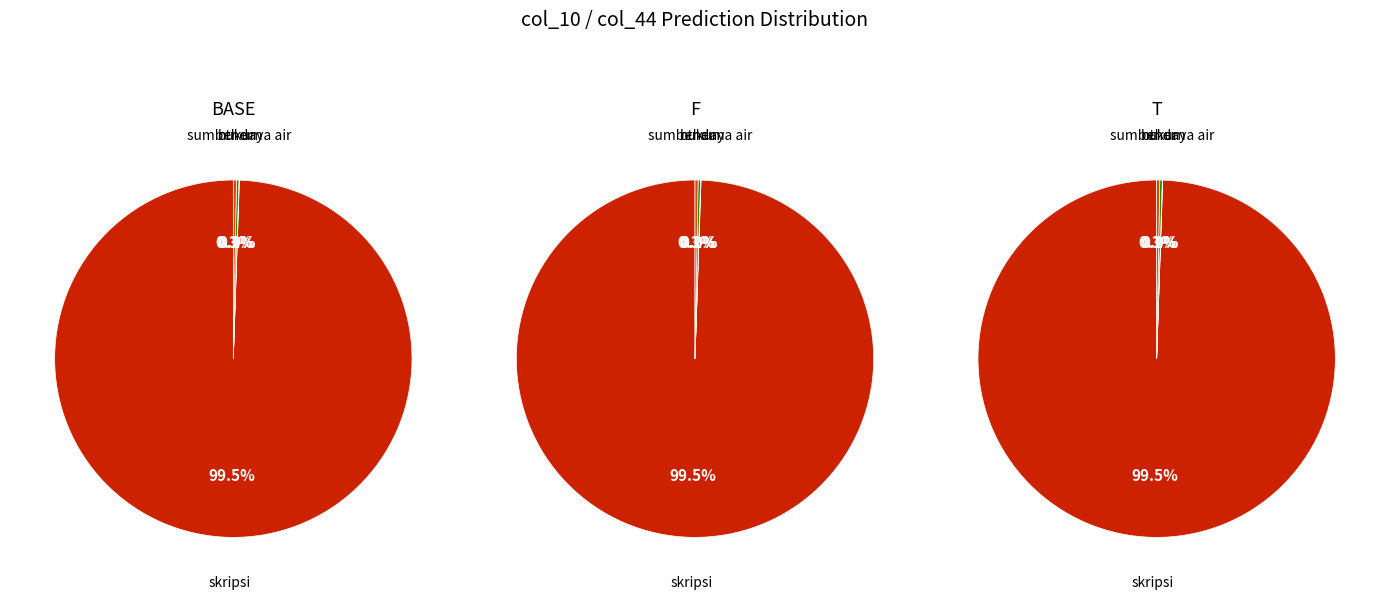

True or false: hukum accounts for 0% of the total.

True